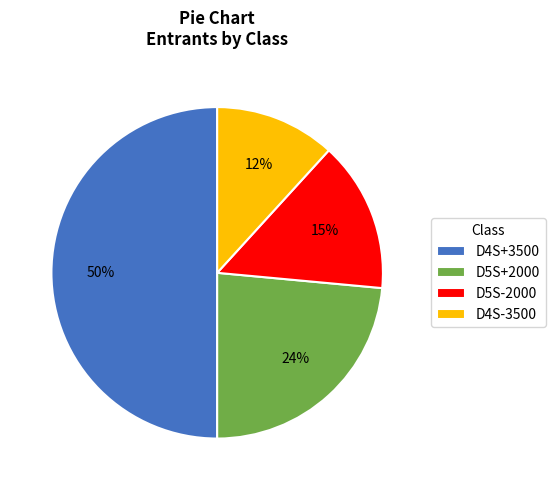

To the nearest percent, what is the difference between the largest and smallest slice percentages?

38%